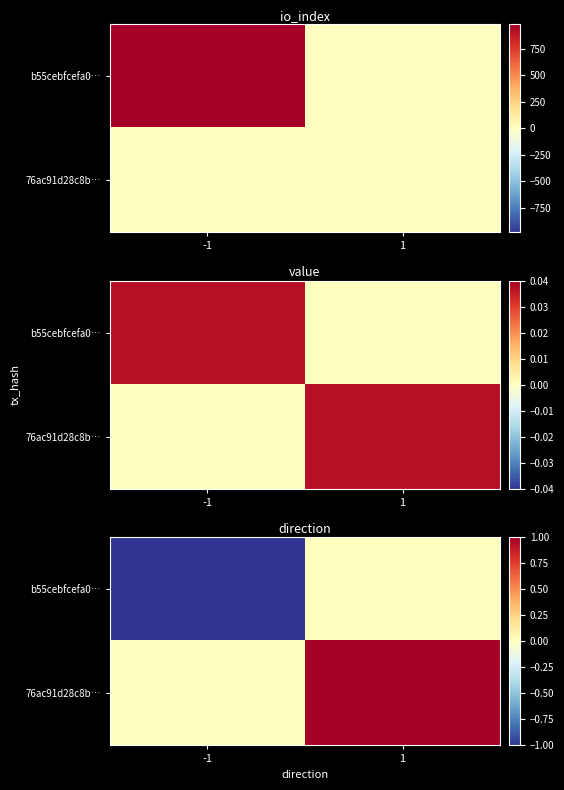

Which has a higher value, -1 or 1?

1